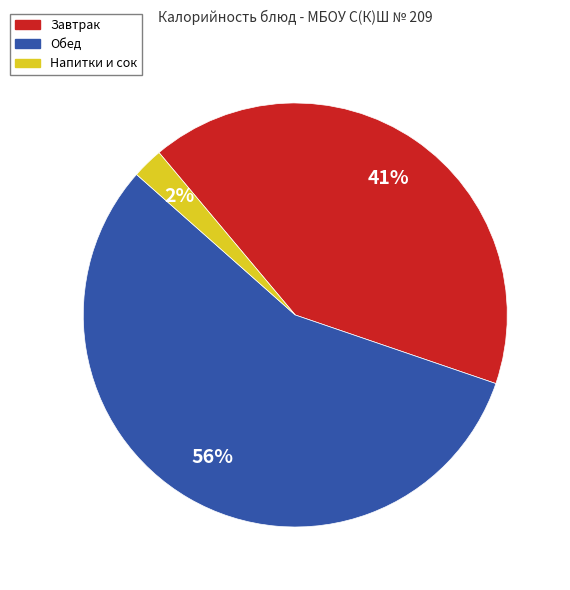

Which has a higher value, Завтрак or Обед?

Обед